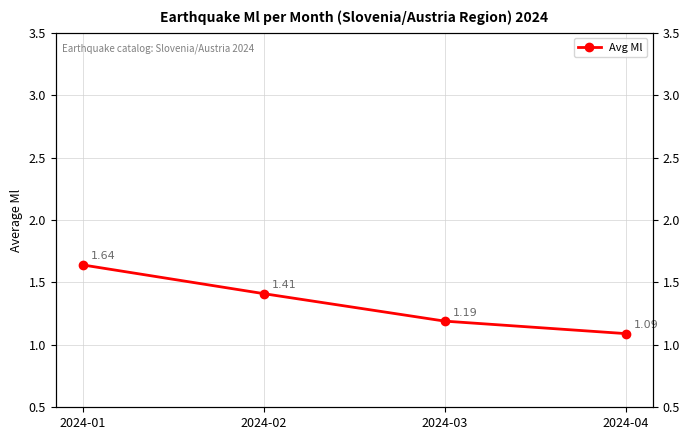

Reading left to right, what are all the values shown in this chart?

1.6	1.4	1.2	1.1